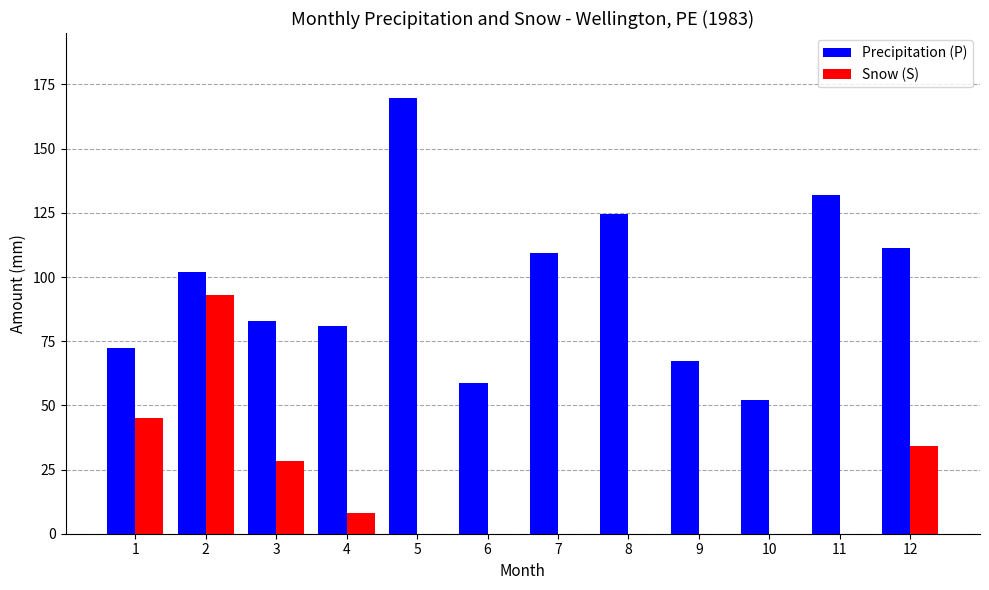

Where is Snow (S) nearest to the value 46?

1